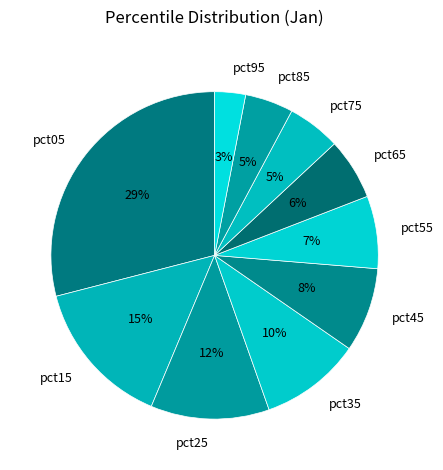

To the nearest percent, what is the combined percentage of pct05 and pct95?

32%